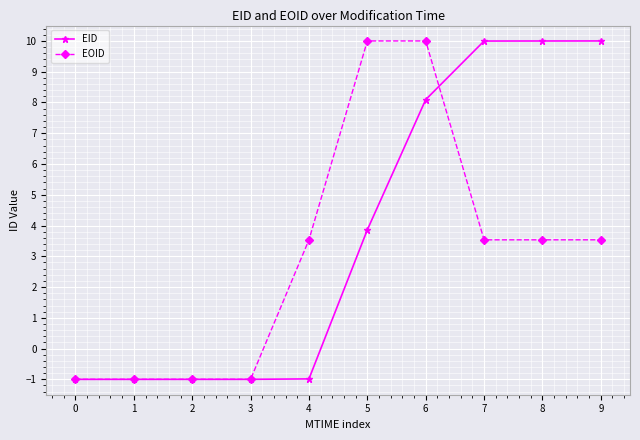

Where does the EID series first go above 3?

5